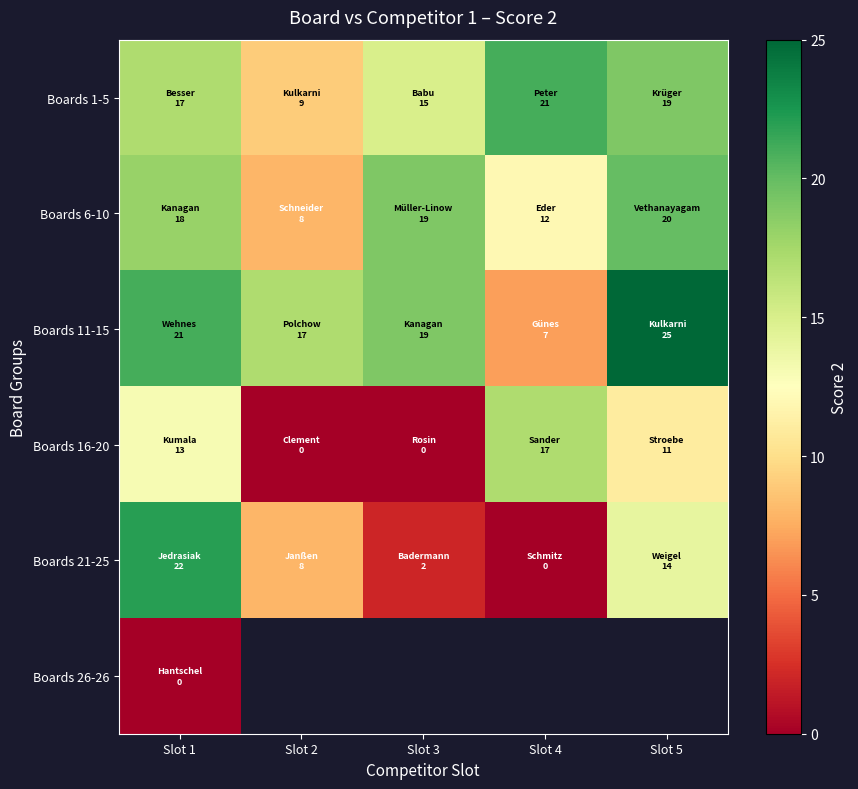

What is the difference between the second highest and second lowest values in the Boards 6-10 series?

7.0